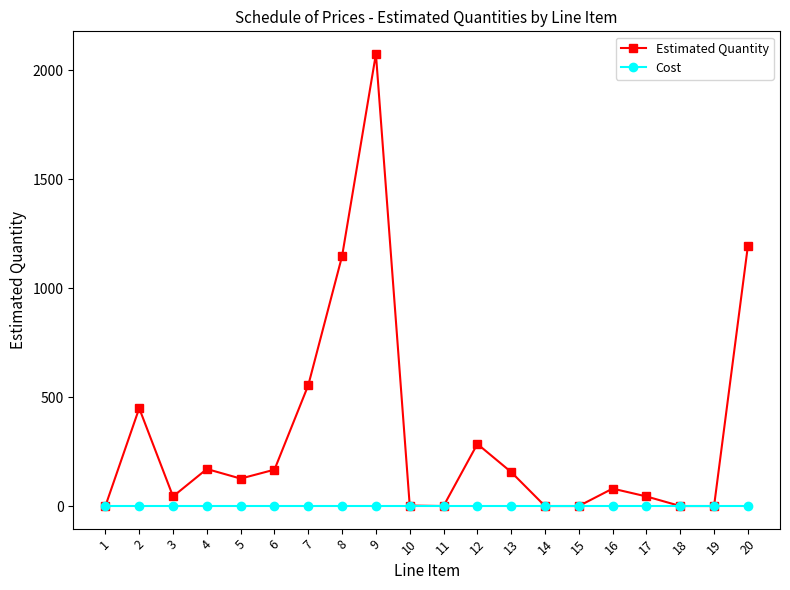

Where does the Estimated Quantity series first go above 126?

2